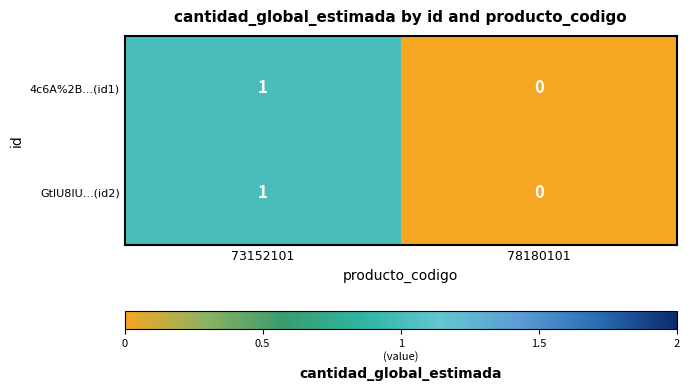

At which category is the sum across all series the highest?

73152101